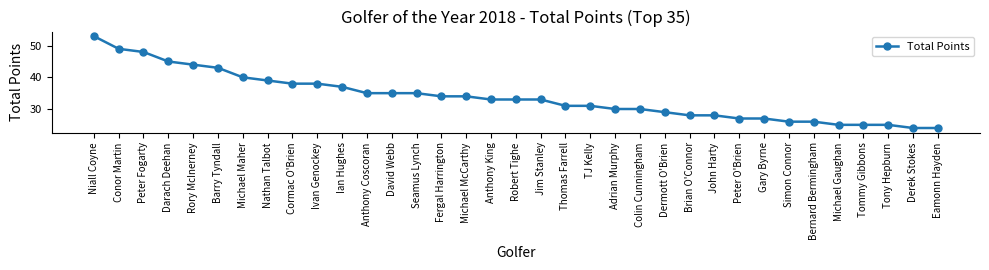

What is the ratio of the value at Gary Byrne to the value at Cormac O'Brien?

0.7